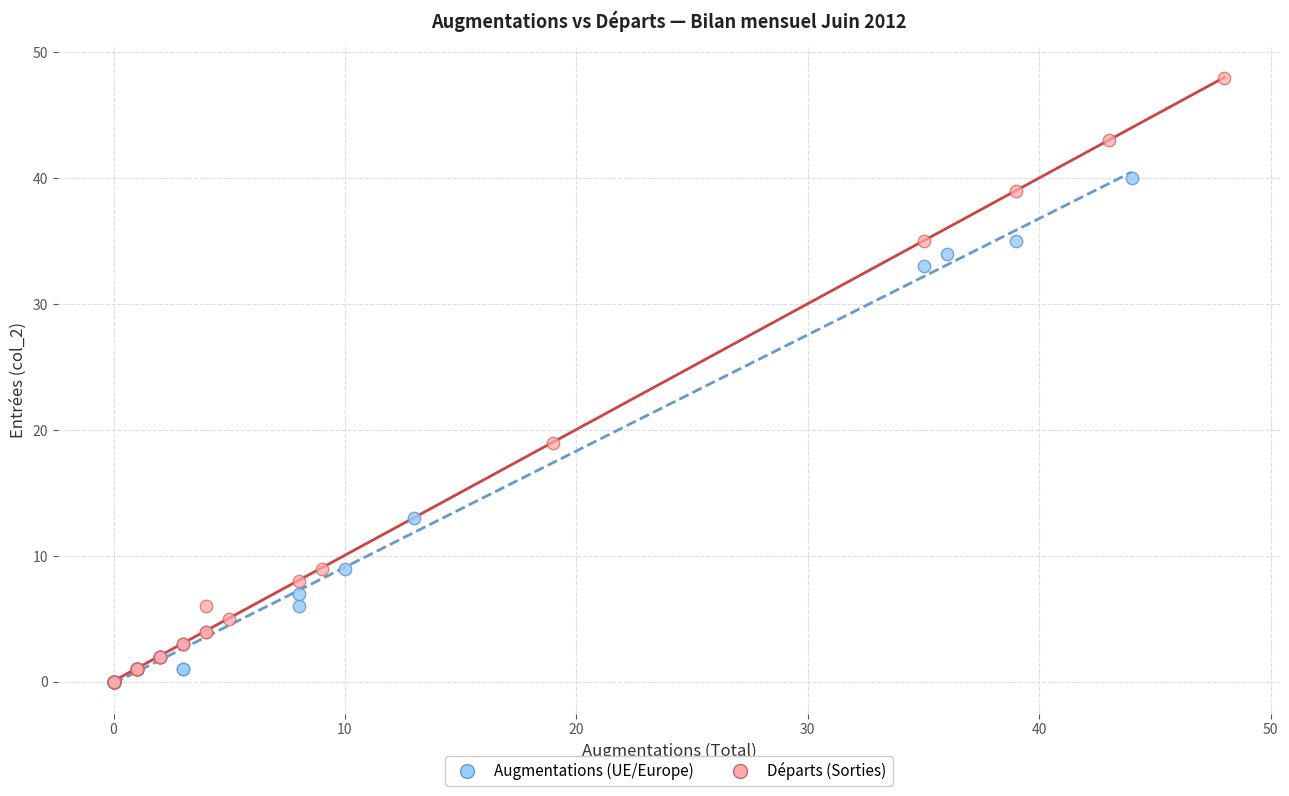

Which series reaches the maximum Y coordinate?

Départs (Sorties)